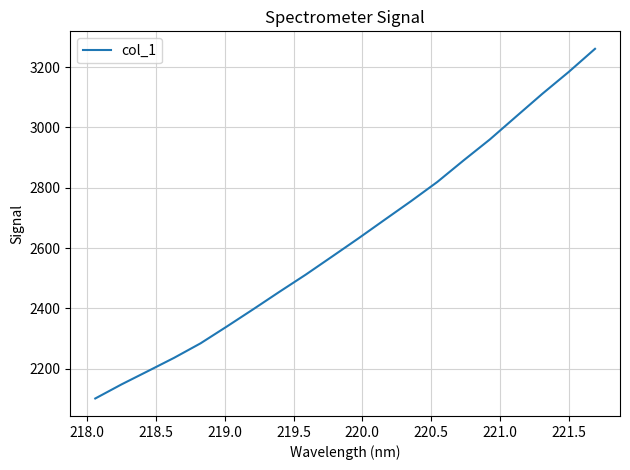

How many lines are shown in the chart?

1